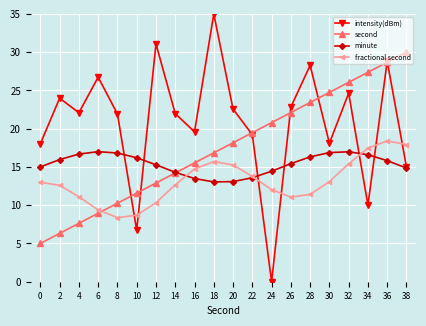

Where does the intensity(dBm) series first go above 22?

2